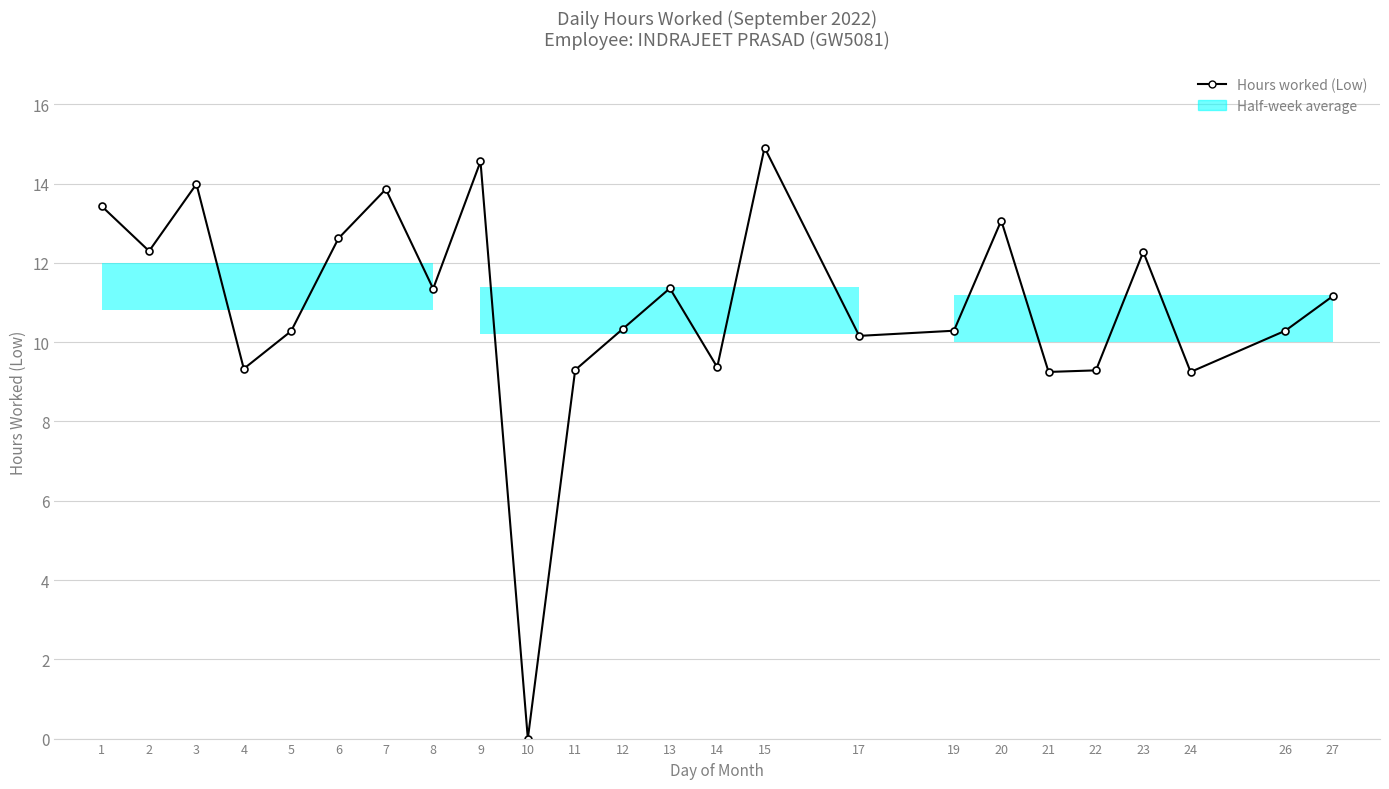

What is the maximum value shown in the chart?

14.9